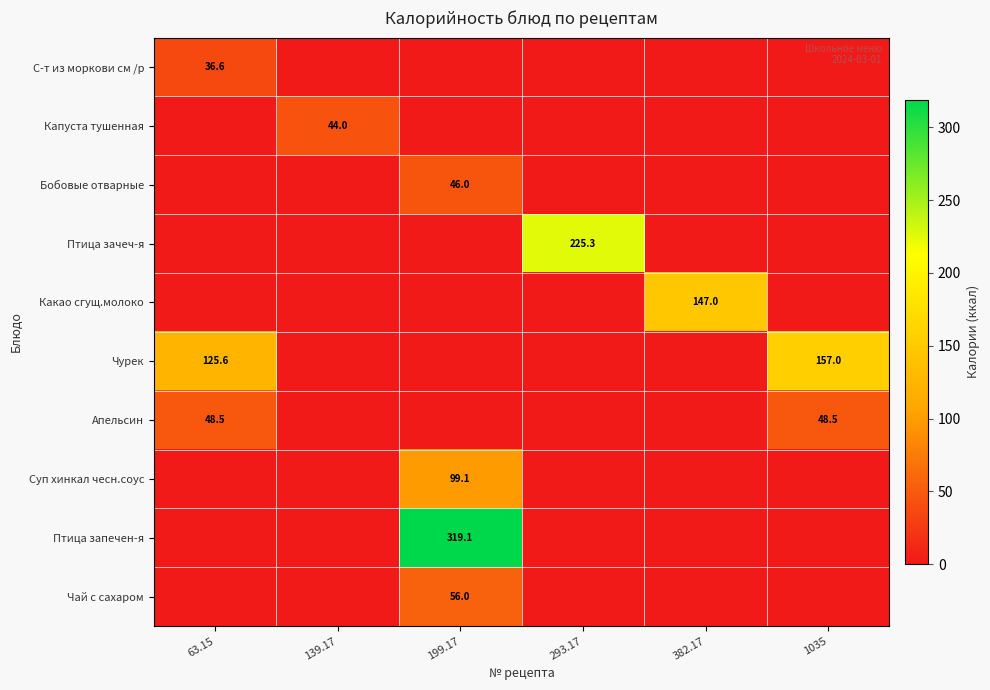

The Капуста тушенная series shows 17.5 at 139.17. True or false?

False